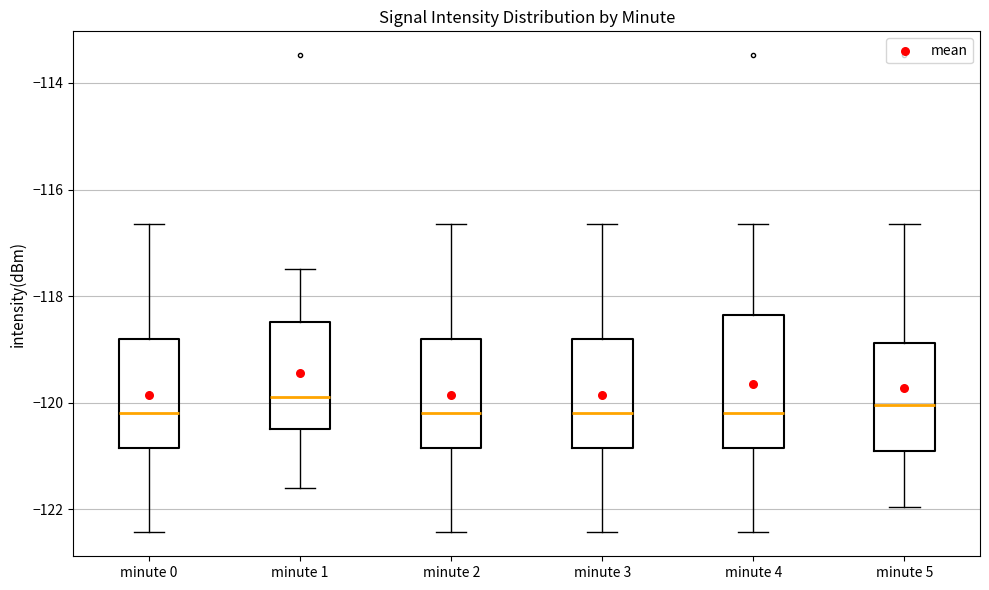

Reading left to right, transcribe this box plot: for each box, give where its median line is, the range the box spans, and where its two whiskers end, as read against the y-axis. The values are not printed on the chart, so give them approximately, as read against the axis.

minute 0: median -120.2, box -120.8 to -118.8, whiskers -122.4 to -116.6
minute 1: median -119.8, box -120.4 to -118.4, whiskers -121.6 to -117.4
minute 2: median -120.2, box -120.8 to -118.8, whiskers -122.4 to -116.6
minute 3: median -120.2, box -120.8 to -118.8, whiskers -122.4 to -116.6
minute 4: median -120.2, box -120.8 to -118.4, whiskers -122.4 to -116.6
minute 5: median -120.0, box -121.0 to -118.8, whiskers -122.0 to -116.6